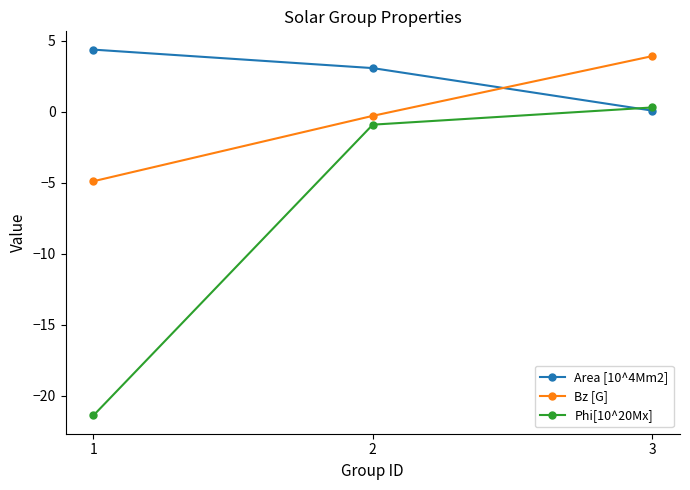

What is the maximum value shown in the chart?

4.4